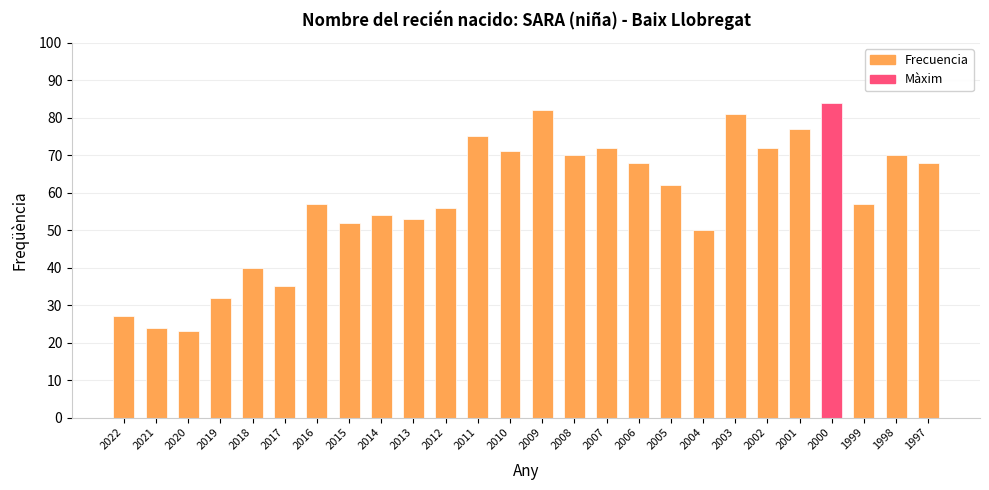

What is the change in value from 2004 to 1999?

+7